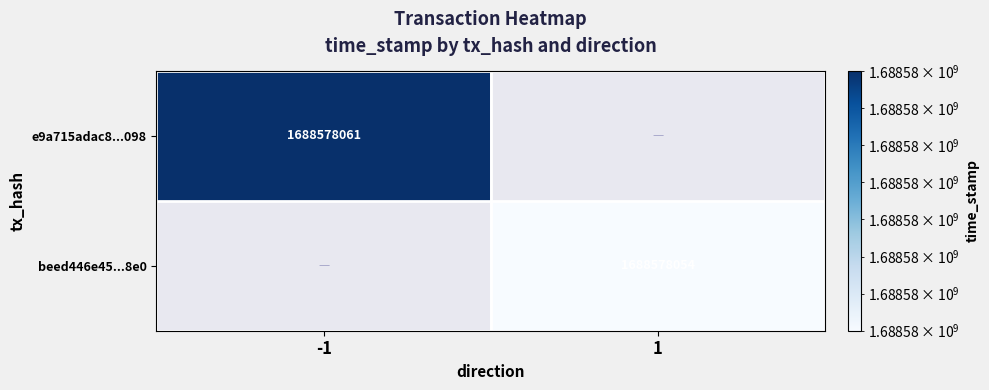

Is the value of e9a715adac8dd8083da975359255303aad2d098 at direction_-1 greater than the value of beed446e45196442bccb0939cc4df32276228e0 at direction_-1?

Yes